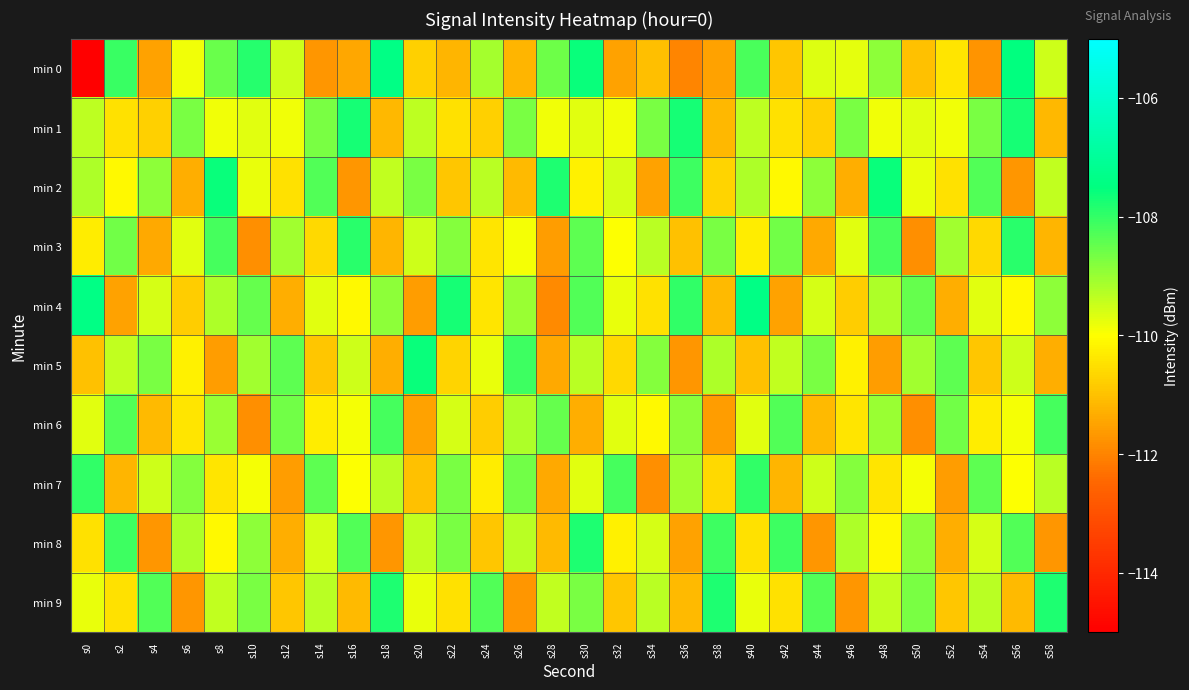

At how many categories does at least one series exceed -161?

30